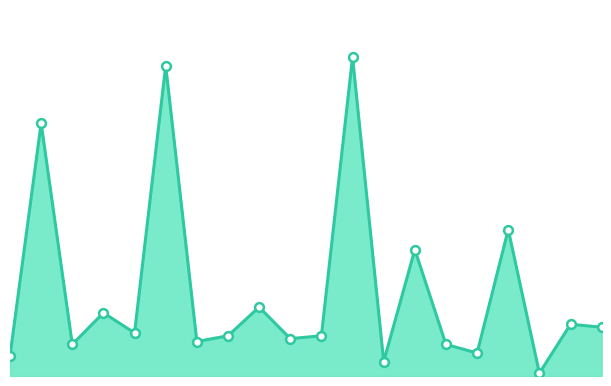

Does the chart have visible grid lines?

No